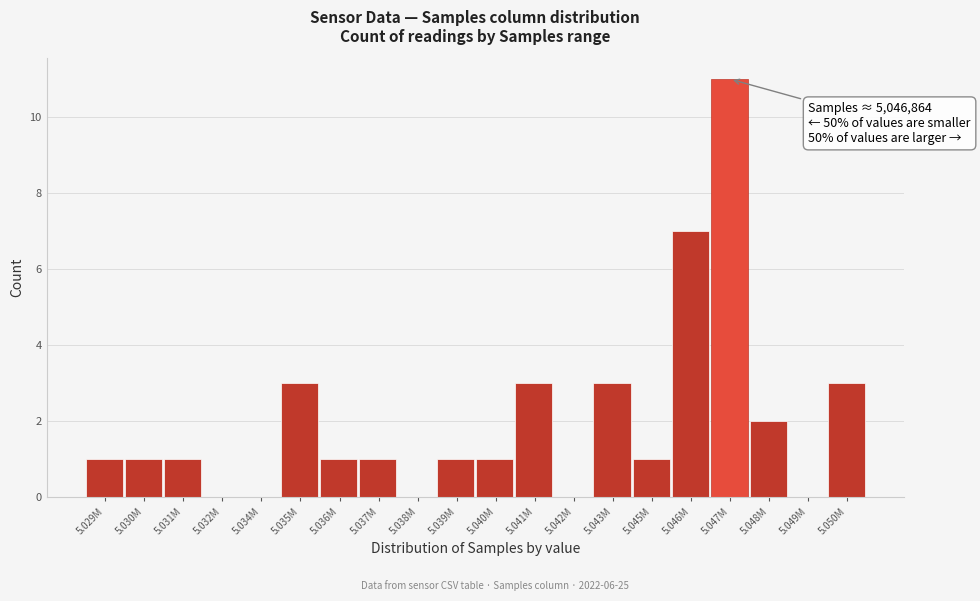

Reading right to left, transcribe all the data shown in this chart.

5.050M=3	5.049M=0	5.048M=2	5.047M=11	5.046M=7	5.045M=1	5.043M=3	5.042M=0	5.041M=3	5.040M=1	5.039M=1	5.038M=0	5.037M=1	5.036M=1	5.035M=3	5.034M=0	5.032M=0	5.031M=1	5.030M=1	5.029M=1